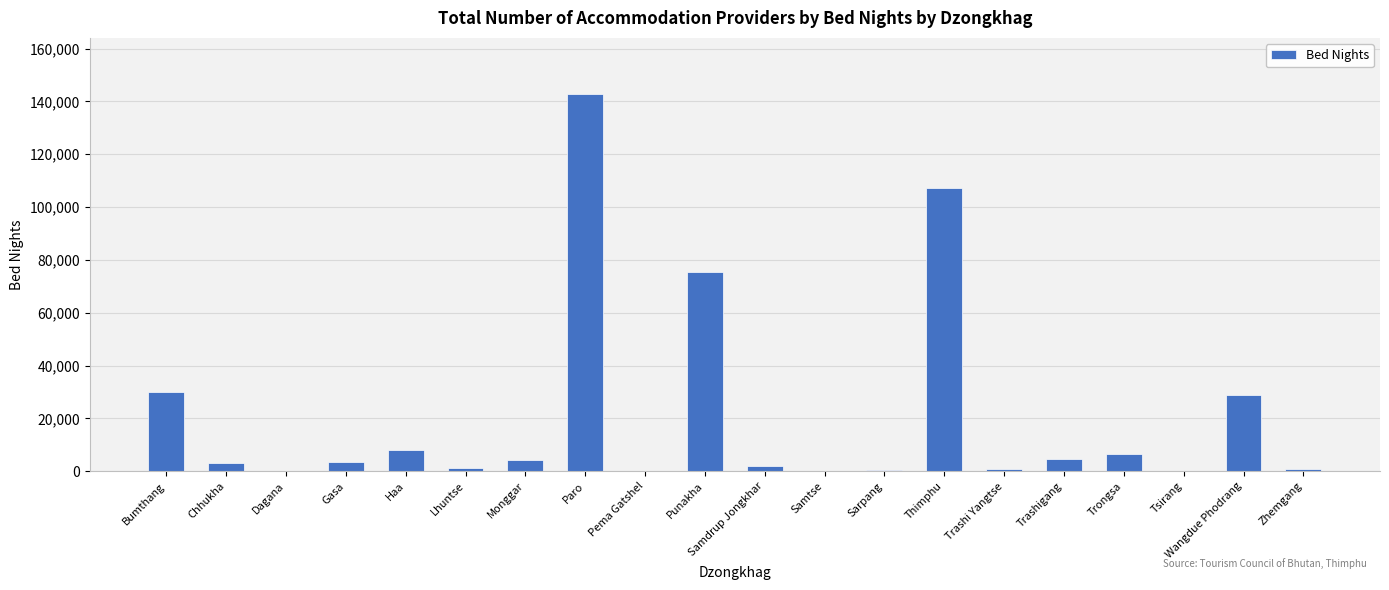

Where does the data first go above 3341?

Bumthang